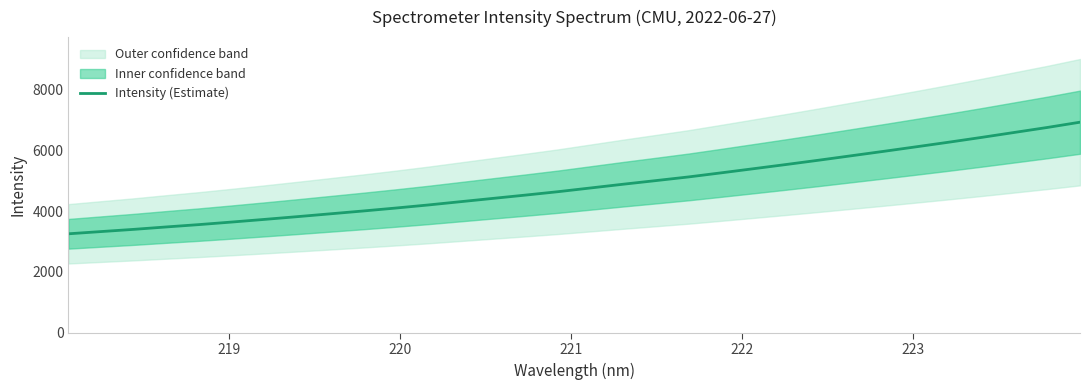

What is the maximum value for Intensity (Estimate)?

6916.2